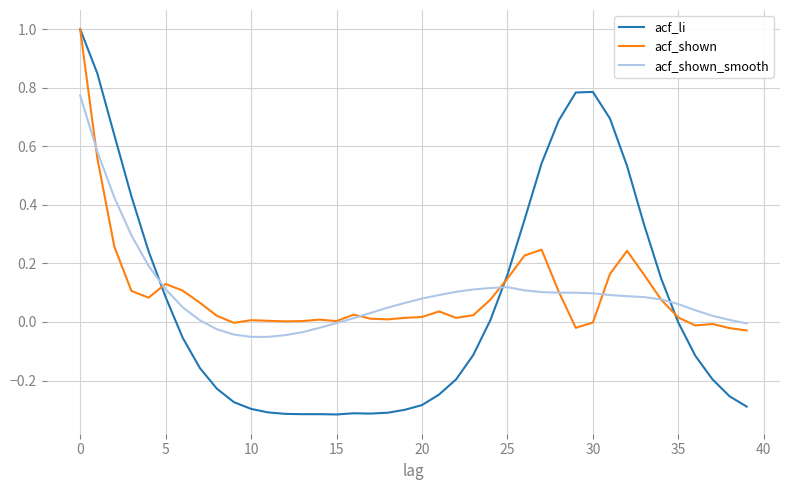

Which series has the widest spread of values?

acf_li